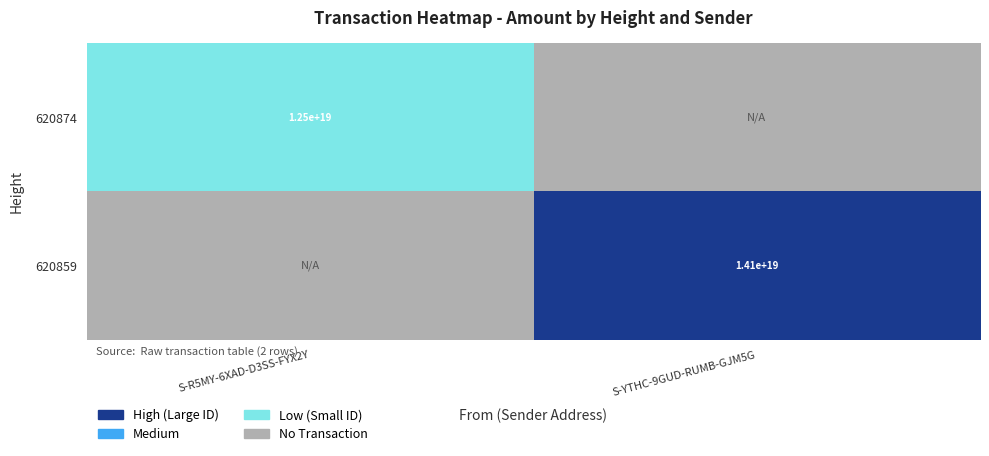

What is the greatest value displayed?

14121068249808717824.0